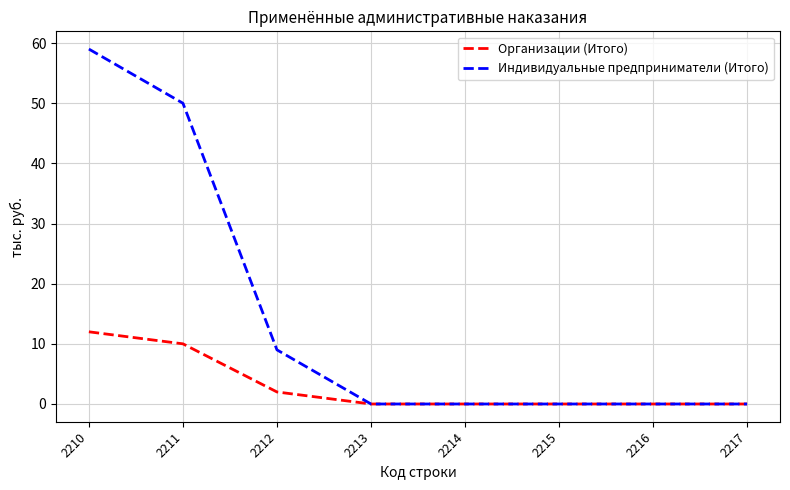

At which label is Индивидуальные предприниматели (Итого) closest to 29?

2212